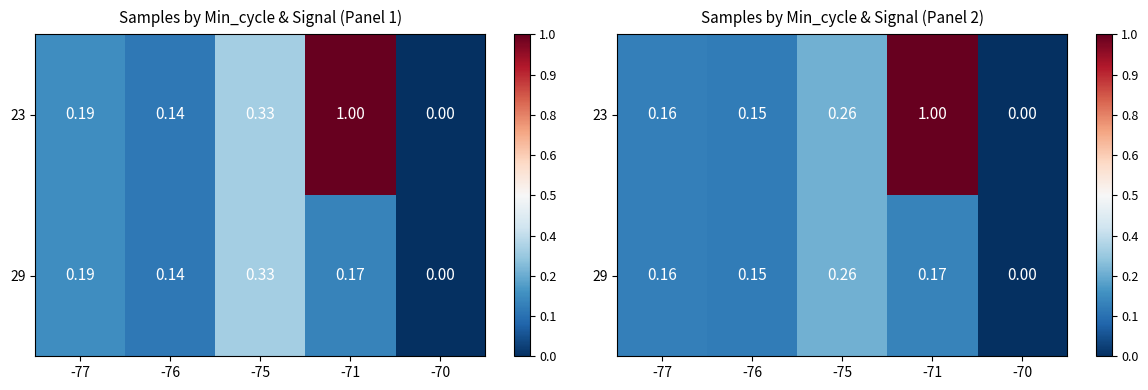

Count the number of categories in the chart.

5